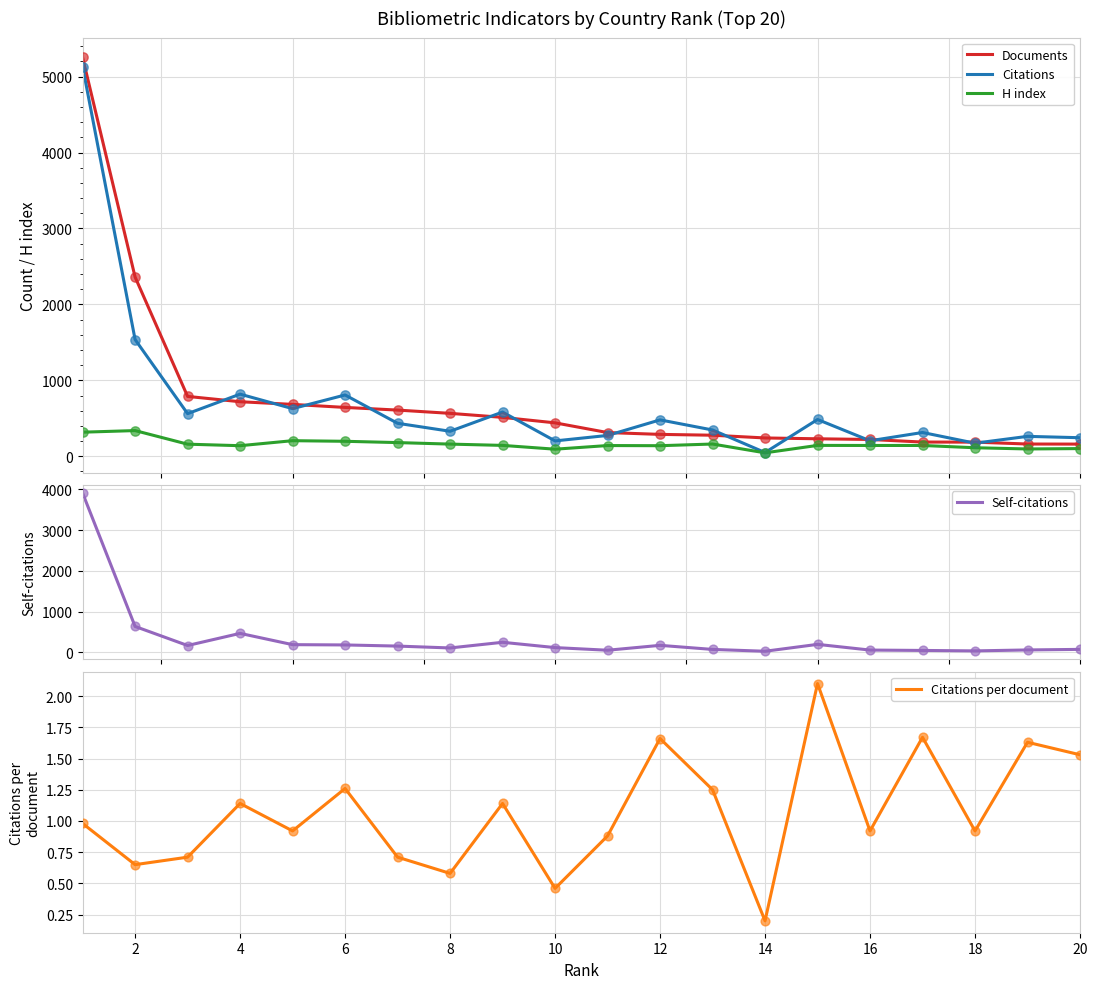

At how many categories does at least one series exceed 1996?

2